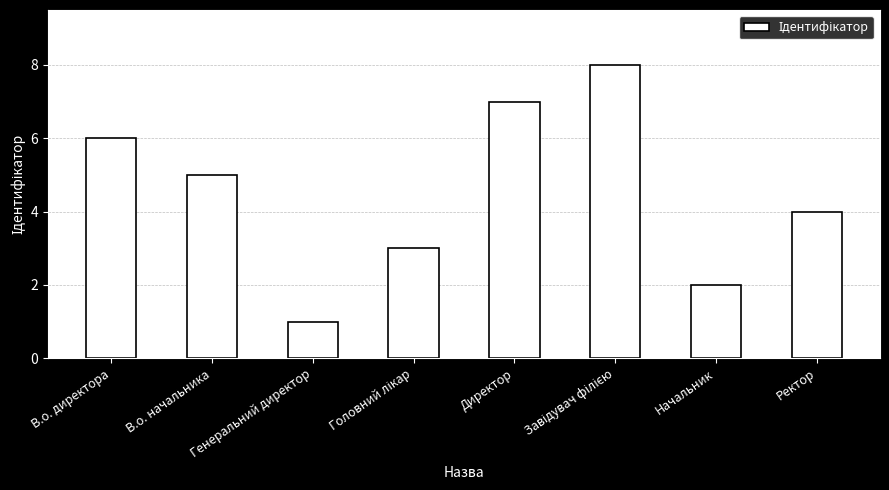

The chart shows a value of 4 at Ректор. True or false?

True